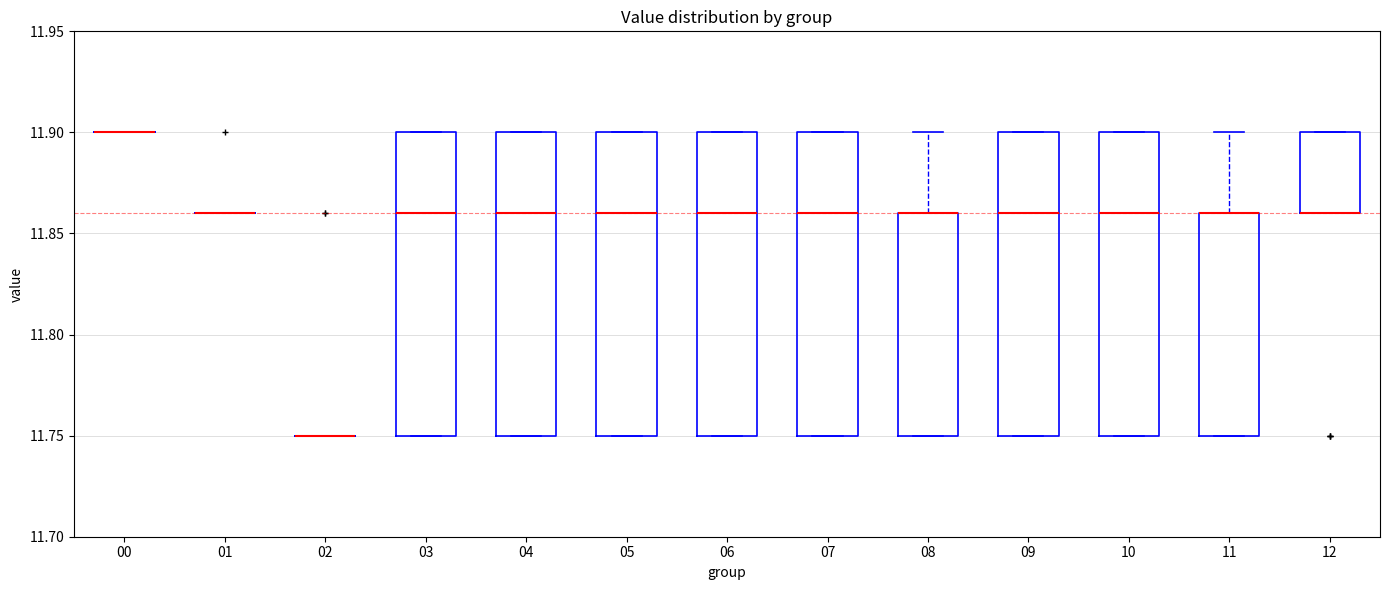

Reading left to right, transcribe this box plot: for each box, give where its median line is, the range the box spans, and where its two whiskers end, as read against the y-axis. The values are not printed on the chart, so give them approximately, as read against the axis.

00: box collapsed to a line at 11.90, whiskers 11.90 to 11.90
01: box collapsed to a line at 11.86, whiskers 11.86 to 11.86
02: box collapsed to a line at 11.75, whiskers 11.75 to 11.75
03: median 11.86, box 11.75 to 11.90, whiskers 11.75 to 11.90
04: median 11.86, box 11.75 to 11.90, whiskers 11.75 to 11.90
05: median 11.86, box 11.75 to 11.90, whiskers 11.75 to 11.90
06: median 11.86, box 11.75 to 11.90, whiskers 11.75 to 11.90
07: median 11.86, box 11.75 to 11.90, whiskers 11.75 to 11.90
08: median 11.86 (drawn on the box's upper edge), box 11.75 to 11.86, whiskers 11.75 to 11.90
09: median 11.86, box 11.75 to 11.90, whiskers 11.75 to 11.90
10: median 11.86, box 11.75 to 11.90, whiskers 11.75 to 11.90
11: median 11.86 (drawn on the box's upper edge), box 11.75 to 11.86, whiskers 11.75 to 11.90
12: median 11.86 (drawn on the box's lower edge), box 11.86 to 11.90, whiskers 11.86 to 11.90